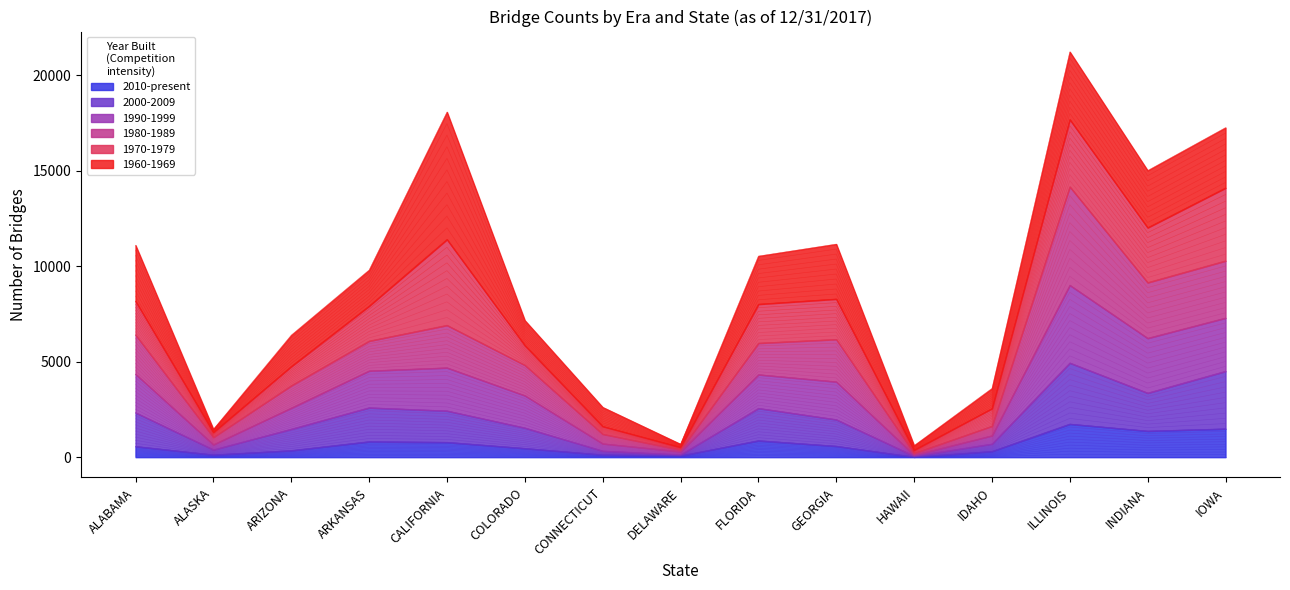

True or false: 2010-present has a value of 784 at CALIFORNIA.

True